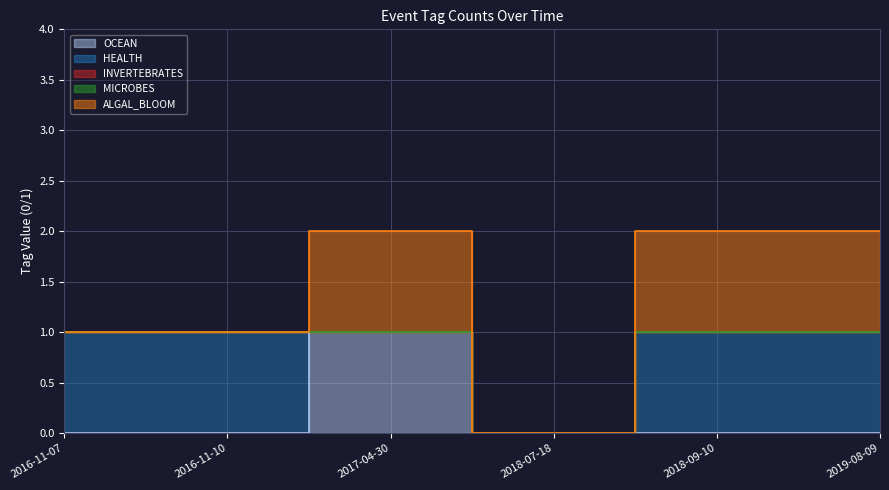

Rank the series at 2016-11-10 from lowest to highest value.

OCEAN, INVERTEBRATES, MICROBES, ALGAL_BLOOM, HEALTH